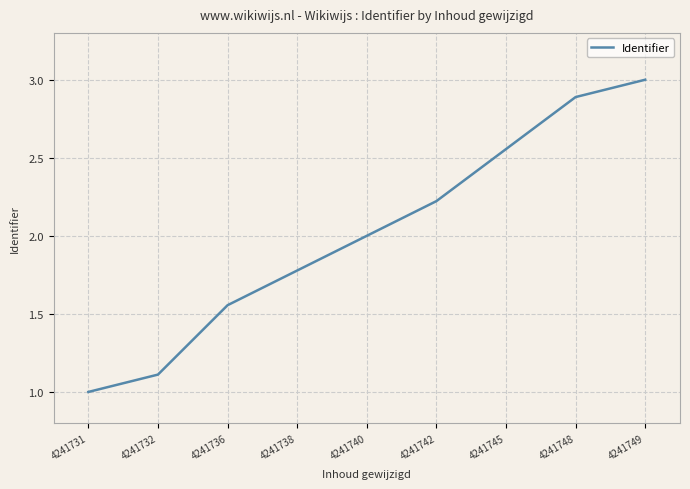

What is the difference between the values at 4241731 and 4241742?

1.2